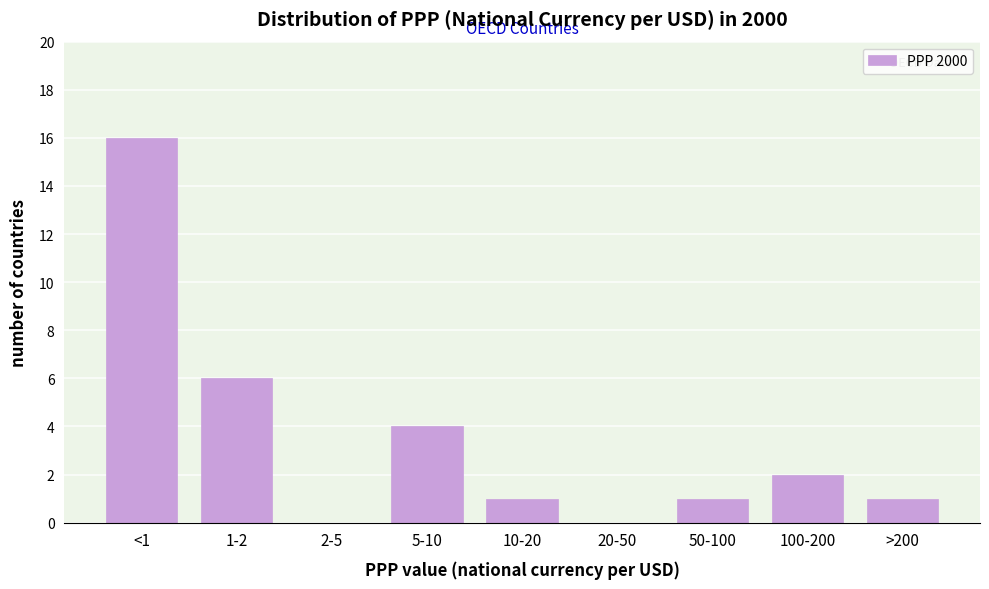

Reading left to right, extract all data points from this chart.

<1=16	1-2=6	2-5=0	5-10=4	10-20=1	20-50=0	50-100=1	100-200=2	>200=1